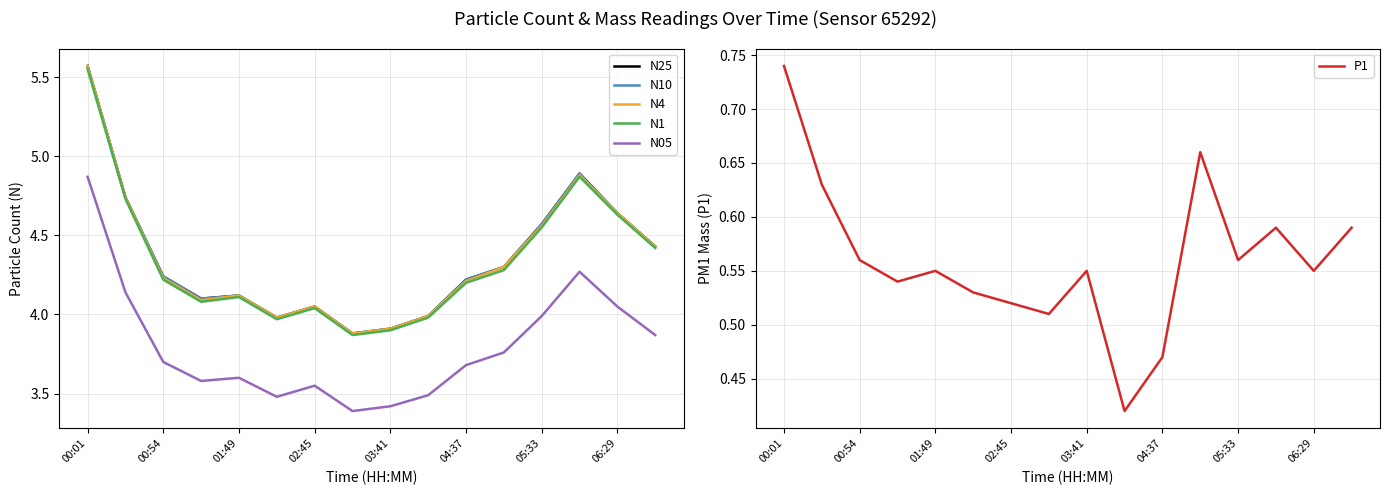

Rank the categories by N1 value from highest to lowest.

00:01, 13, 00:54, 14, 12, 15, 11, 01:49, 10, 03:41, 02:45, 05:33, 9, 04:37, 8, 06:29